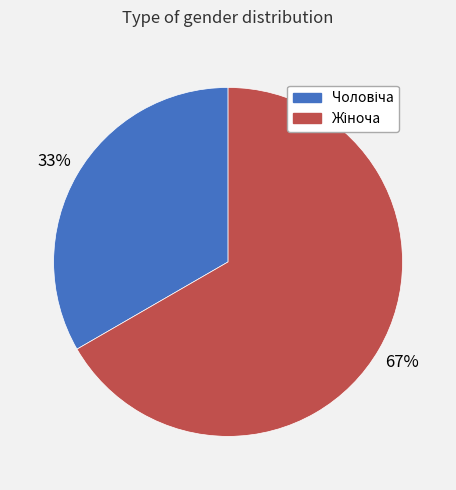

To the nearest percent, what is the average slice percentage?

50%